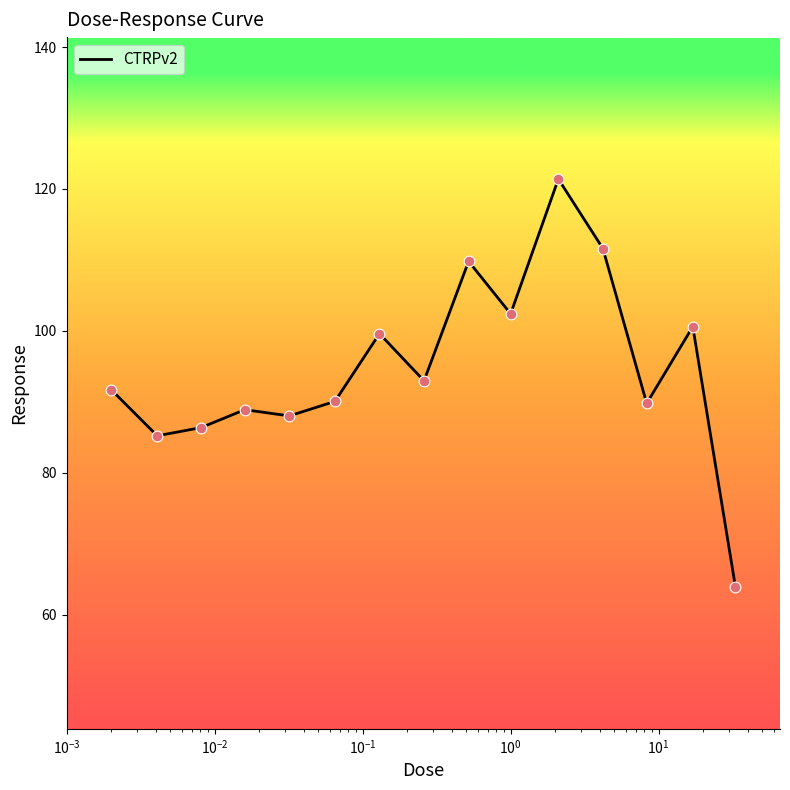

What is the minimum value shown in the chart?

63.9